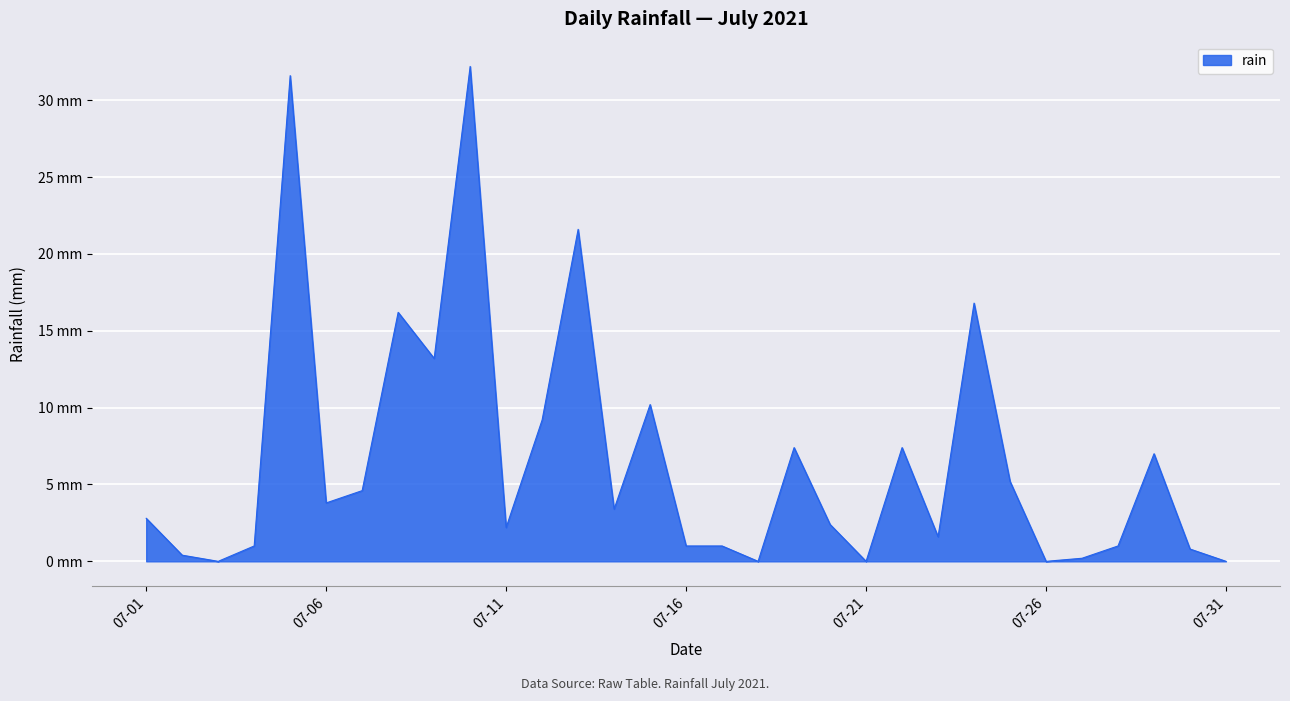

How many series are shown in this chart?

1